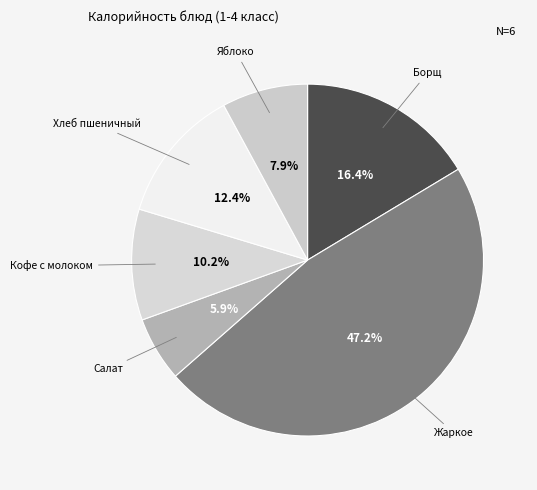

Count the number of slices in the pie.

6